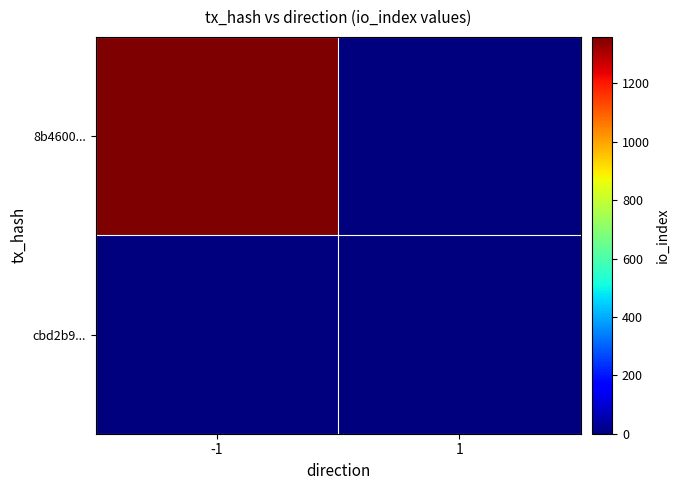

Reading right to left, list all the values displayed in this chart.

8b4600...: 1=0	-1=1359
cbd2b9...: 1=0	-1=0